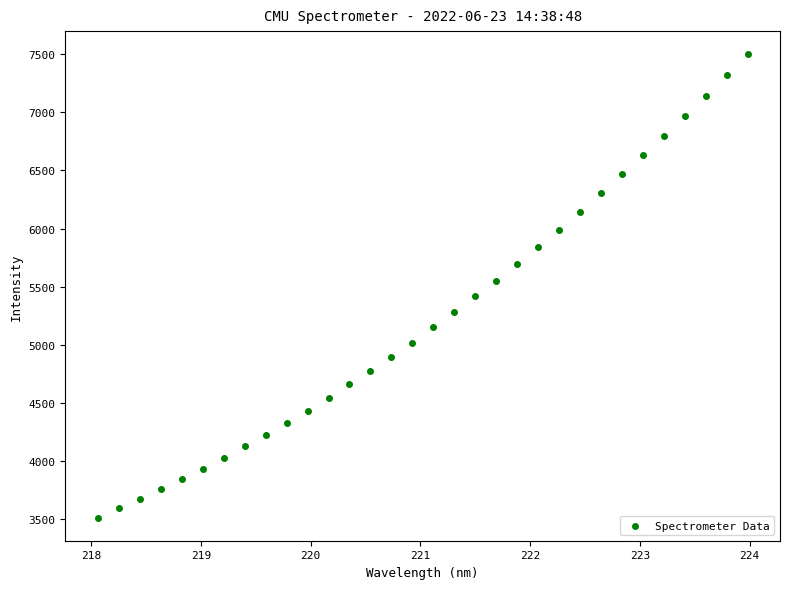

What is the range of Y values (max minus min)?

3992.1